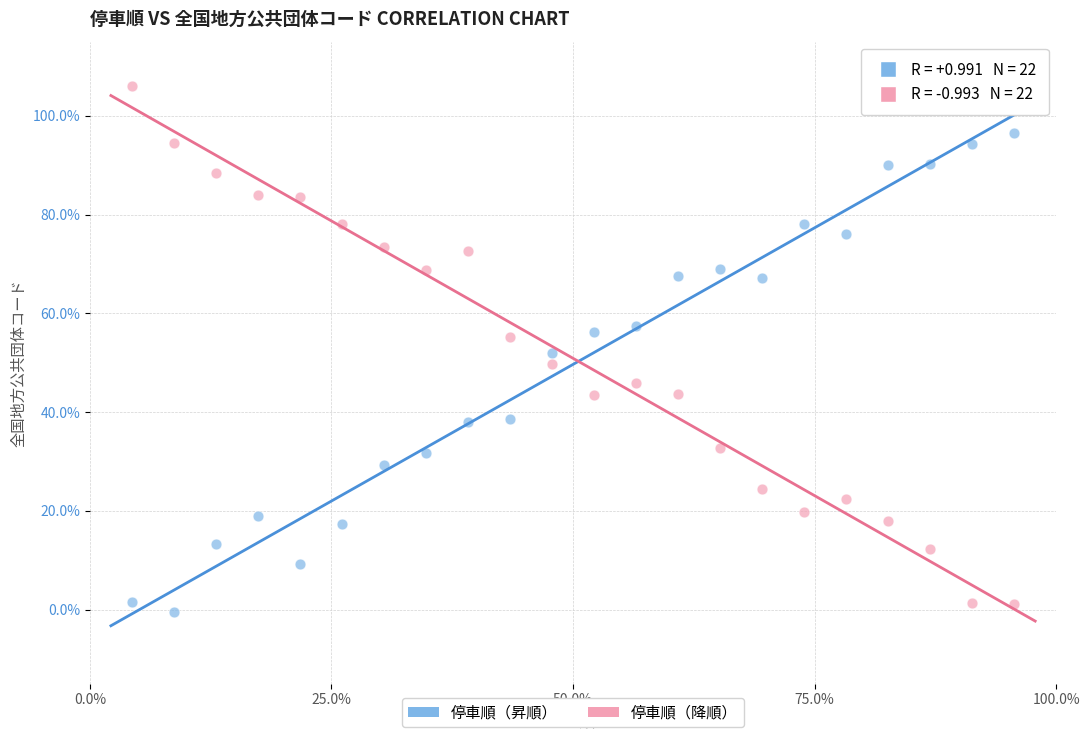

What are all the series names shown in the legend?

停車順（昇順）, 停車順（降順）